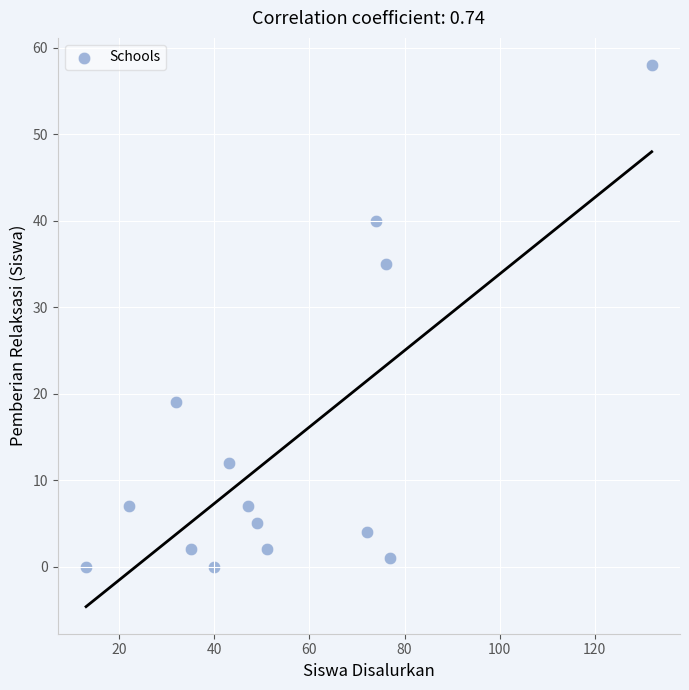

What is the range of Y values (max minus min)?

58